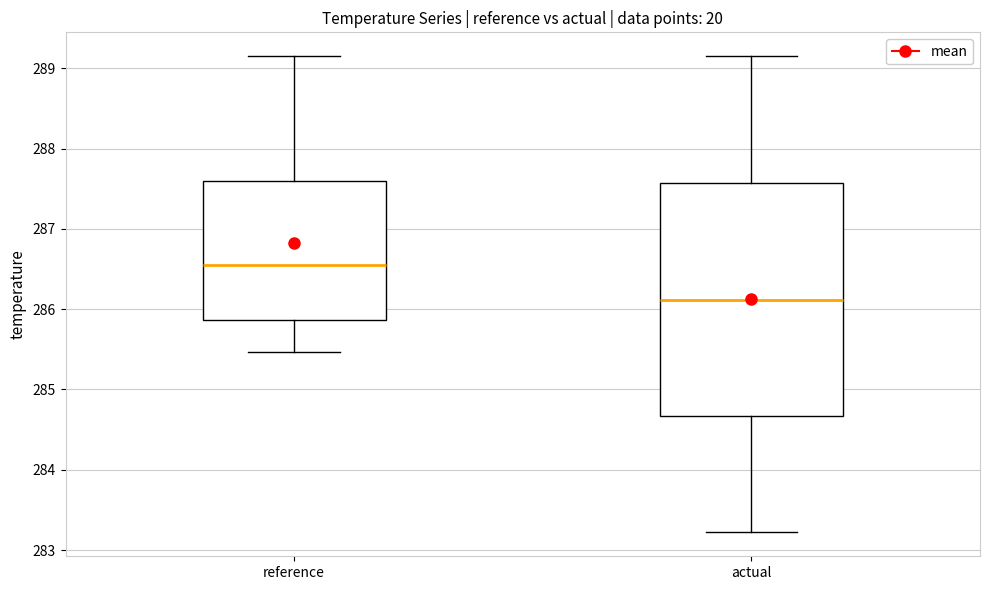

Reading left to right, transcribe this box plot: for each box, give where its median line is, the range the box spans, and where its two whiskers end, as read against the y-axis. The values are not printed on the chart, so give them approximately, as read against the axis.

reference: median 286.5, box 285.9 to 287.6, whiskers 285.5 to 289.1
actual: median 286.1, box 284.7 to 287.6, whiskers 283.2 to 289.2